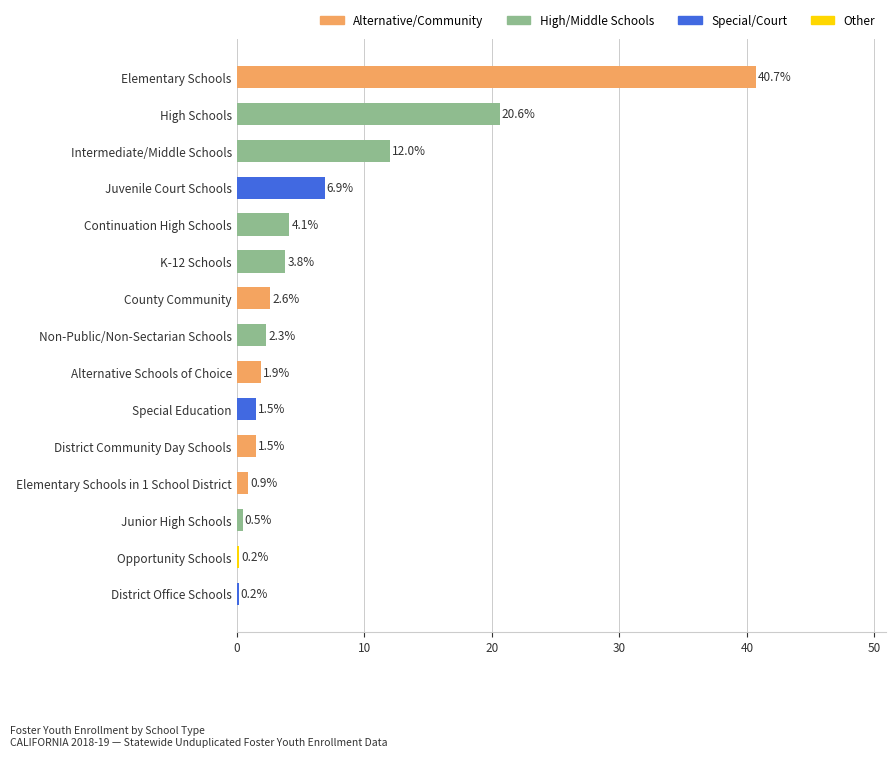

Which has a higher value, High Schools or Non-Public/Non-Sectarian Schools?

High Schools